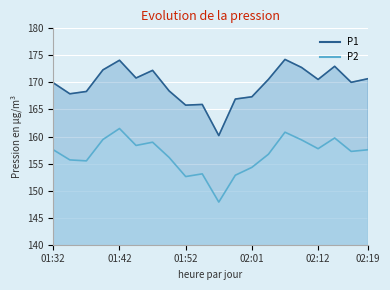

Reading left to right, list all the values displayed in this chart.

P1: 01:32=169.9	01:34=167.9	01:37=168.3	01:39=172.3	01:42=174.1	01:44=170.8	01:47=172.2	01:49=168.4	01:52=165.8	01:54=165.9	01:56=160.2	01:59=166.9	02:01=167.3	02:04=170.6	02:07=174.2	02:09=172.8	02:12=170.6	02:14=173.0	02:17=170.0	02:19=170.7
P2: 01:32=157.6	01:34=155.7	01:37=155.5	01:39=159.4	01:42=161.5	01:44=158.3	01:47=158.9	01:49=156.1	01:52=152.6	01:54=153.1	01:56=147.9	01:59=152.8	02:01=154.3	02:04=156.7	02:07=160.8	02:09=159.4	02:12=157.8	02:14=159.7	02:17=157.2	02:19=157.6